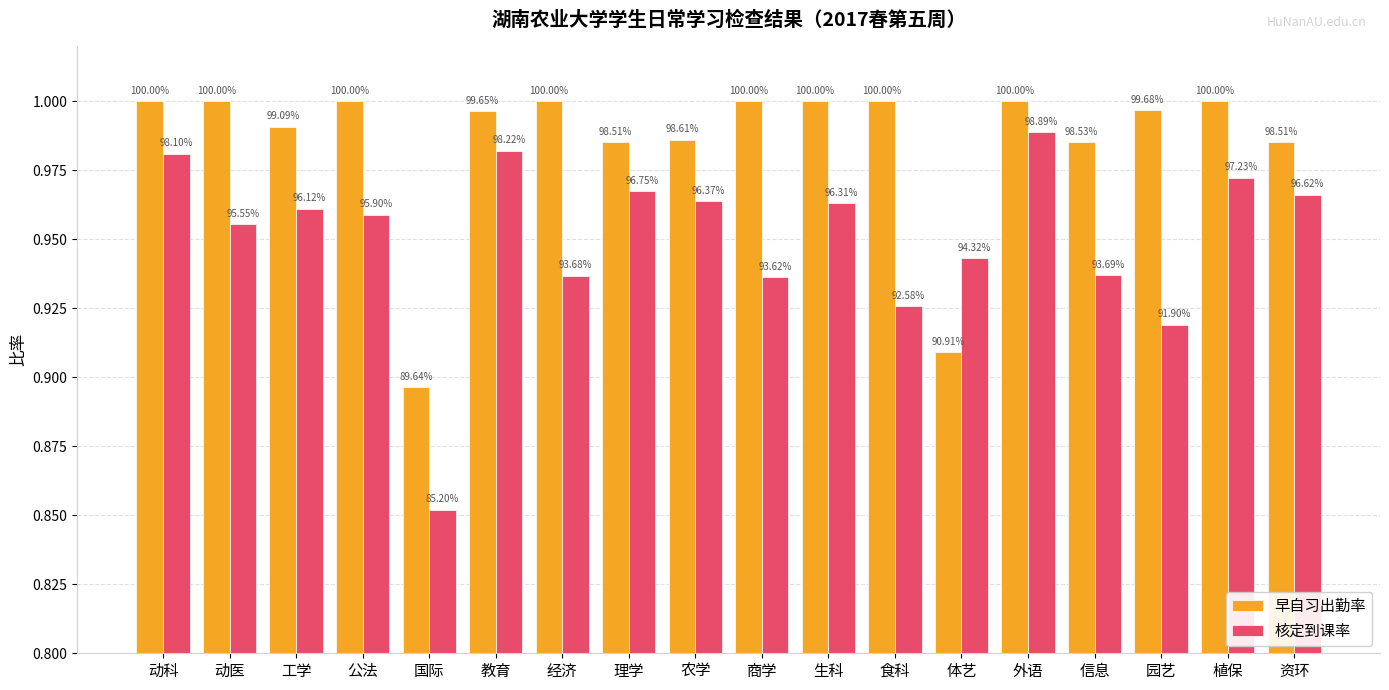

Which series changed the most between 理学 and 资环?

核定到课率